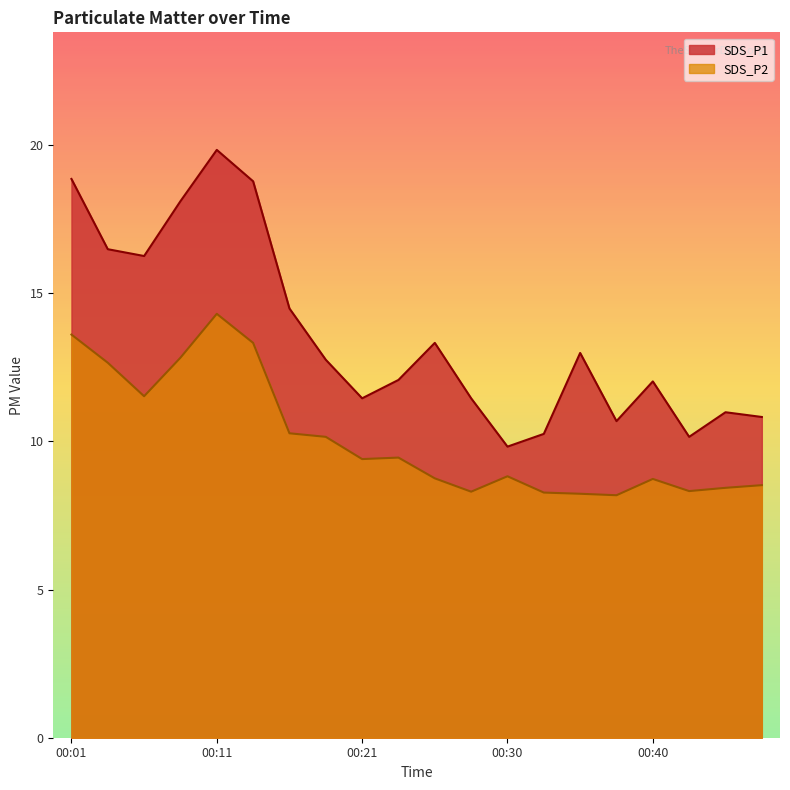

At which category does SDS_P2 reach its first local peak?

00:11